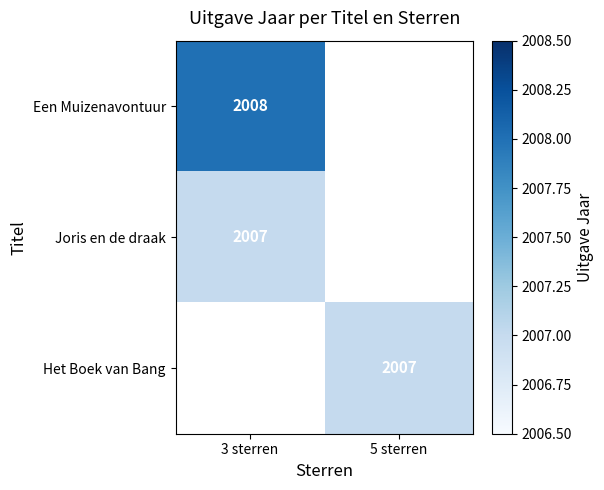

The Het Boek van Bang series shows 2007 at 5 sterren. True or false?

True